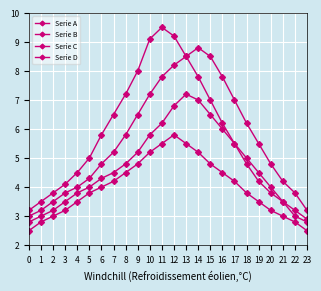

True or false: Serie A and Serie D intersect in this chart.

False